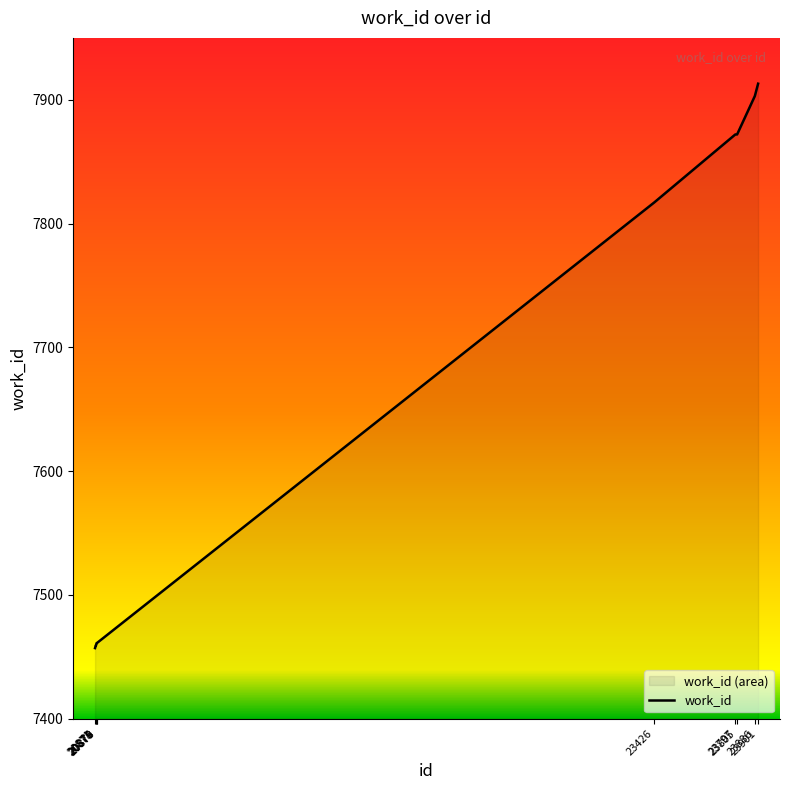

List the labels in order of value, smallest first.

20871, 20874, 20875, 20878, 20879, 23426, 23797, 23805, 23886, 23901